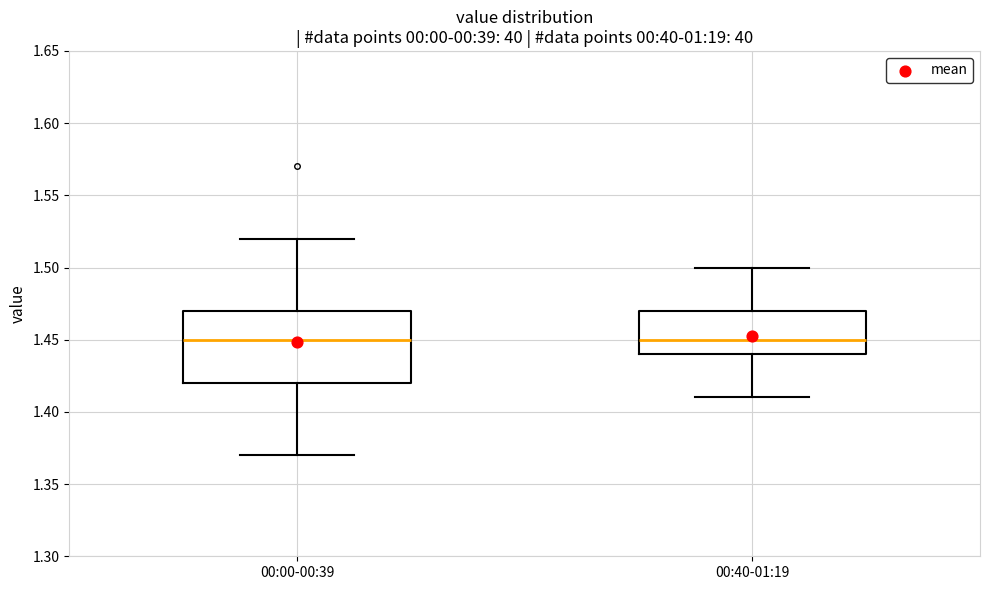

Reading left to right, transcribe this box plot: for each box, give where its median line is, the range the box spans, and where its two whiskers end, as read against the y-axis. The values are not printed on the chart, so give them approximately, as read against the axis.

00:00-00:39: median 1.45, box 1.42 to 1.47, whiskers 1.37 to 1.52
00:40-01:19: median 1.45, box 1.44 to 1.47, whiskers 1.41 to 1.50